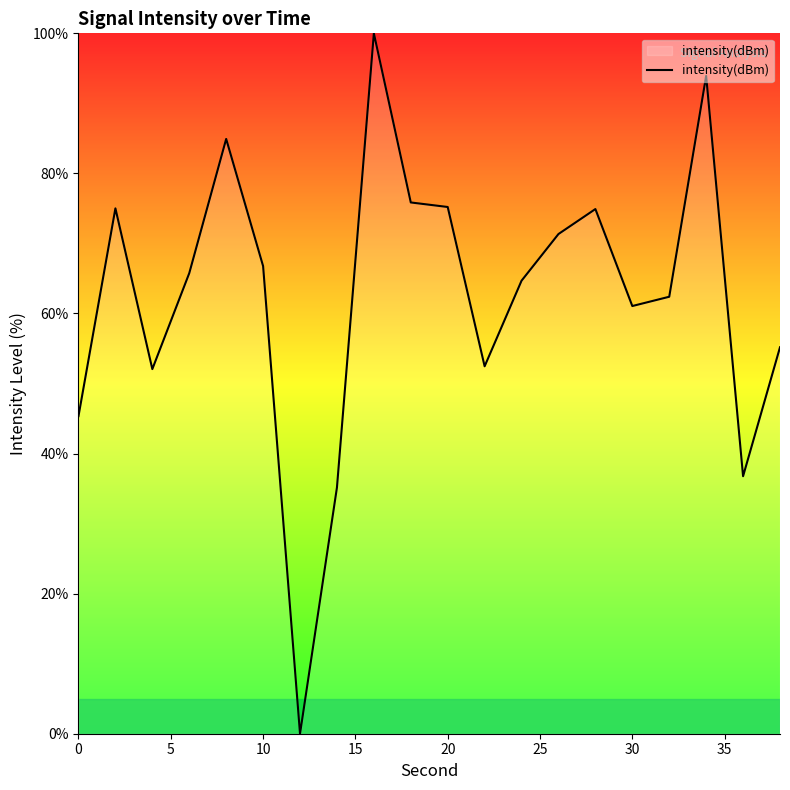

What is the greatest value displayed?

100.0